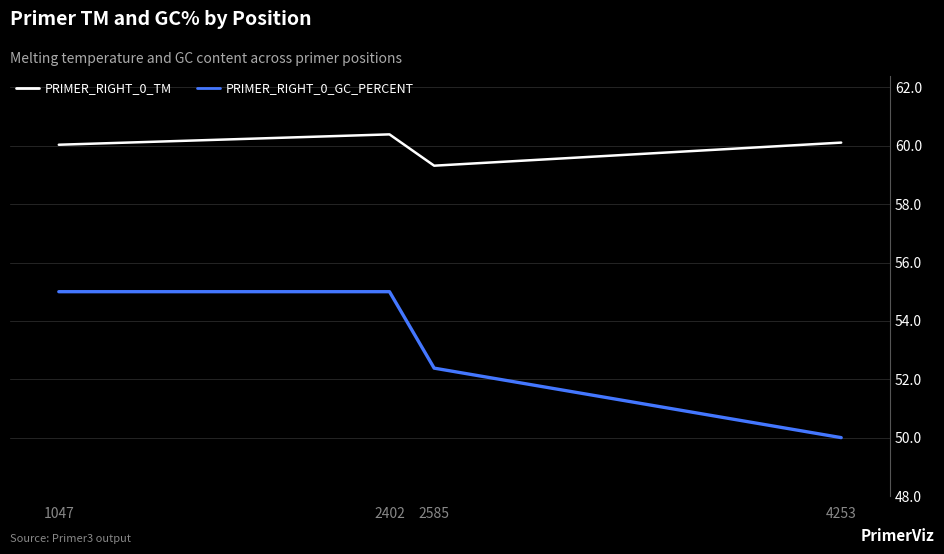

Rank the series by their maximum value, from lowest to highest.

PRIMER_RIGHT_0_GC_PERCENT, PRIMER_RIGHT_0_TM